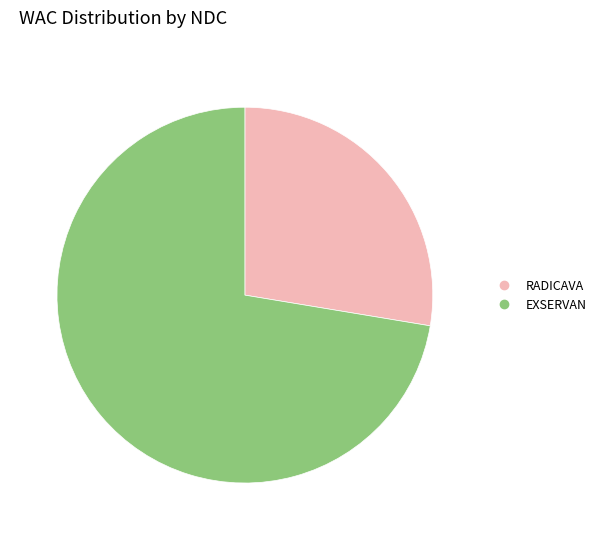

Does any single category account for the majority?

Yes